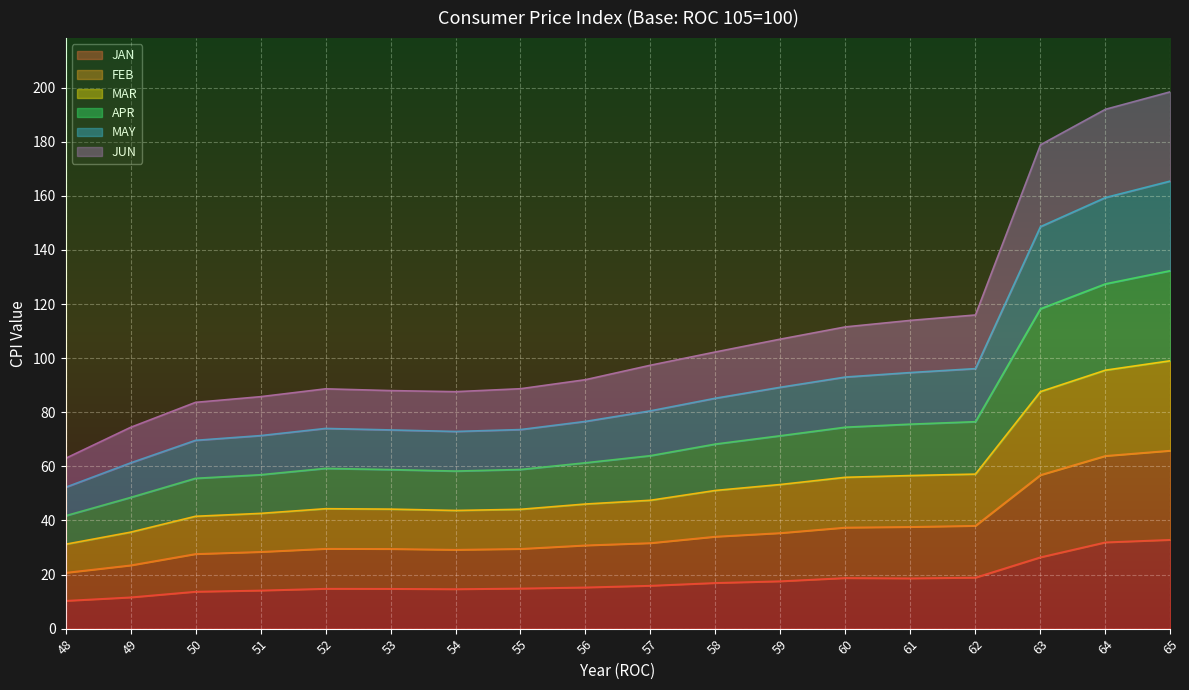

Which category has the highest value across all series?

65